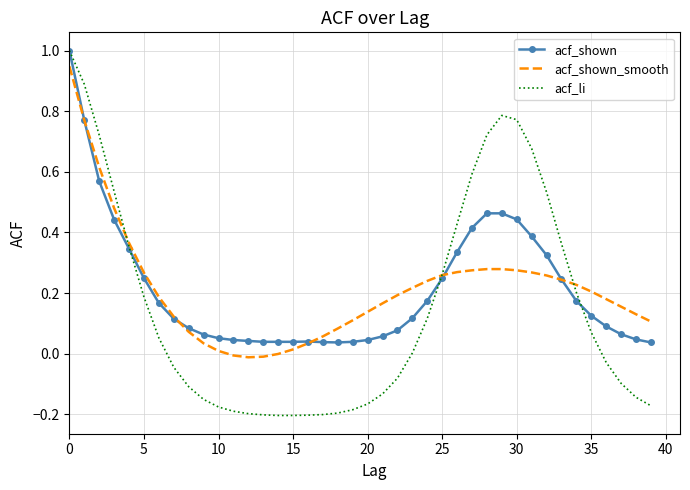

Which series has the widest spread of values?

acf_li